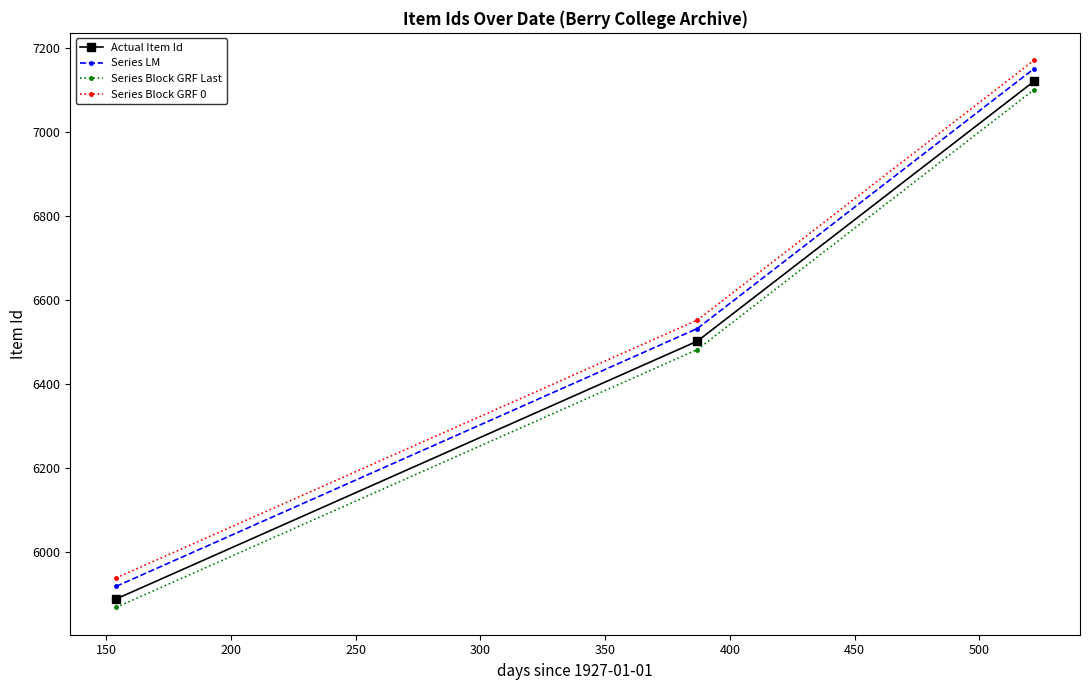

List the series in order of their peak value, highest first.

Series Block GRF 0, Series LM, Actual Item Id, Series Block GRF Last